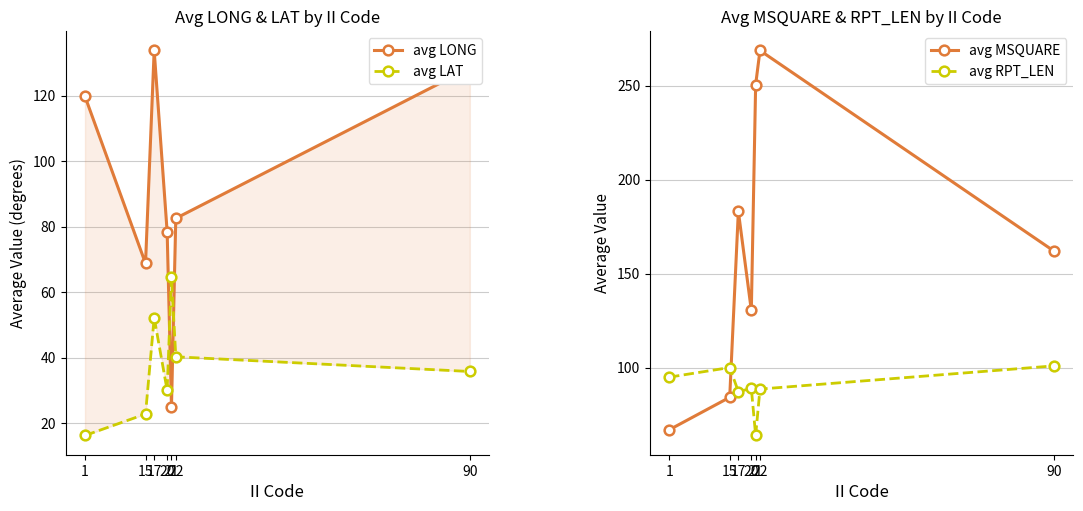

Is the value of avg LAT at 20 greater than the value of avg LONG at 15?

No